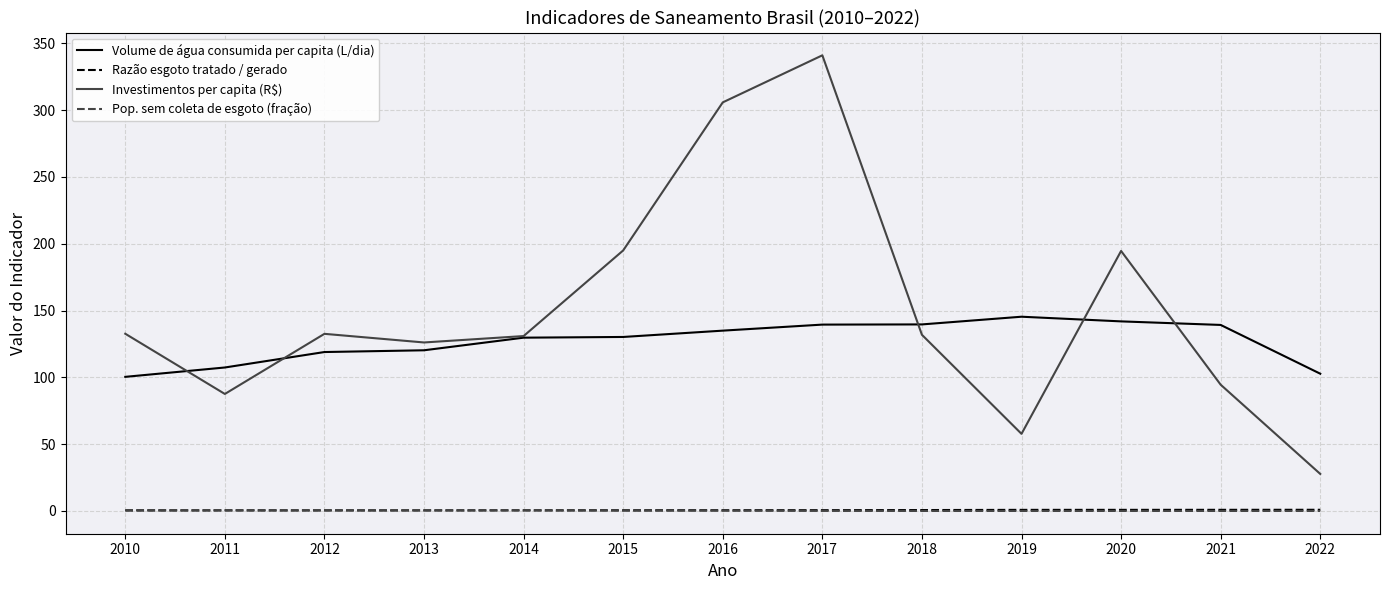

Is it true that Volume de água consumida per capita (L/dia) equals 107.4 at 2011?

True